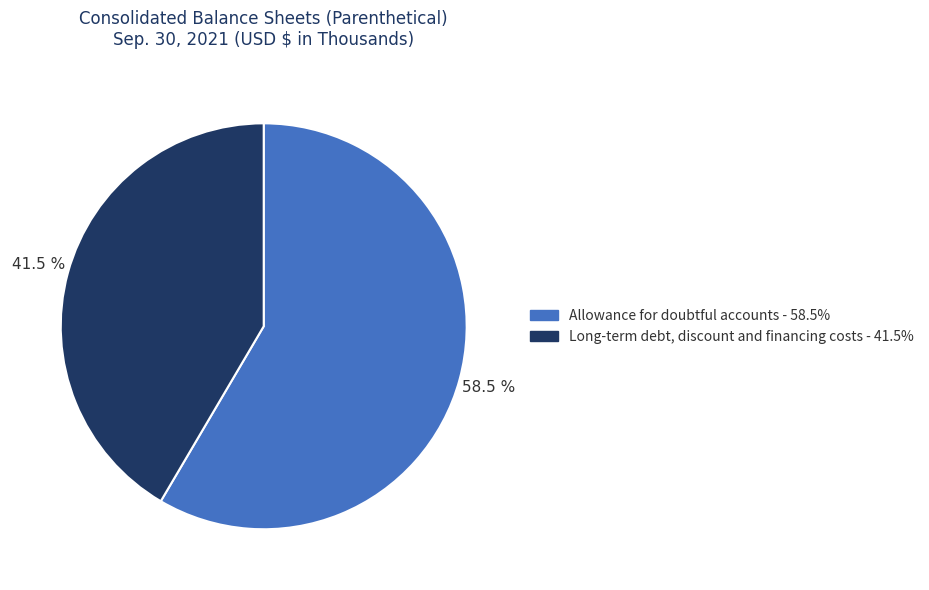

Is there any slice that represents more than half of the pie?

Yes